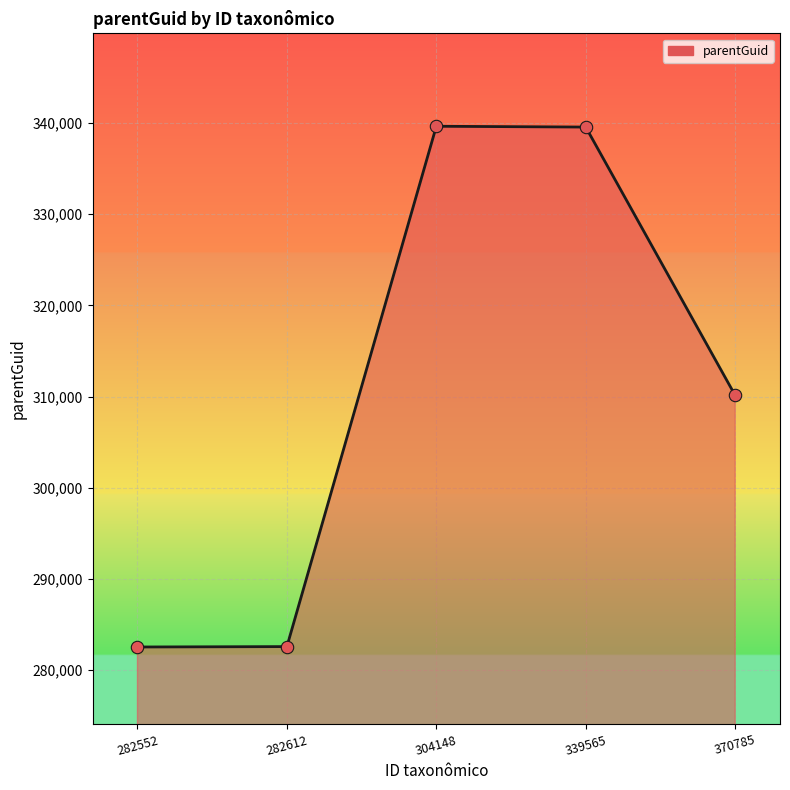

Approximately how many times larger is the value at 339565 compared to 304148?

1.0